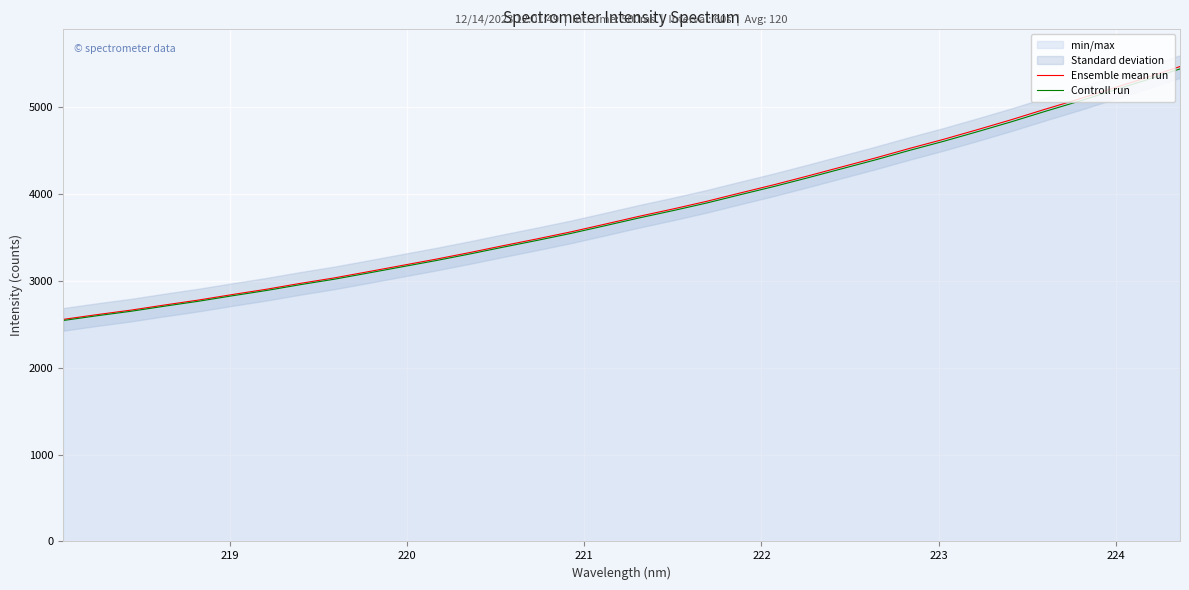

True or false: Ensemble mean run and Controll run intersect in this chart.

False